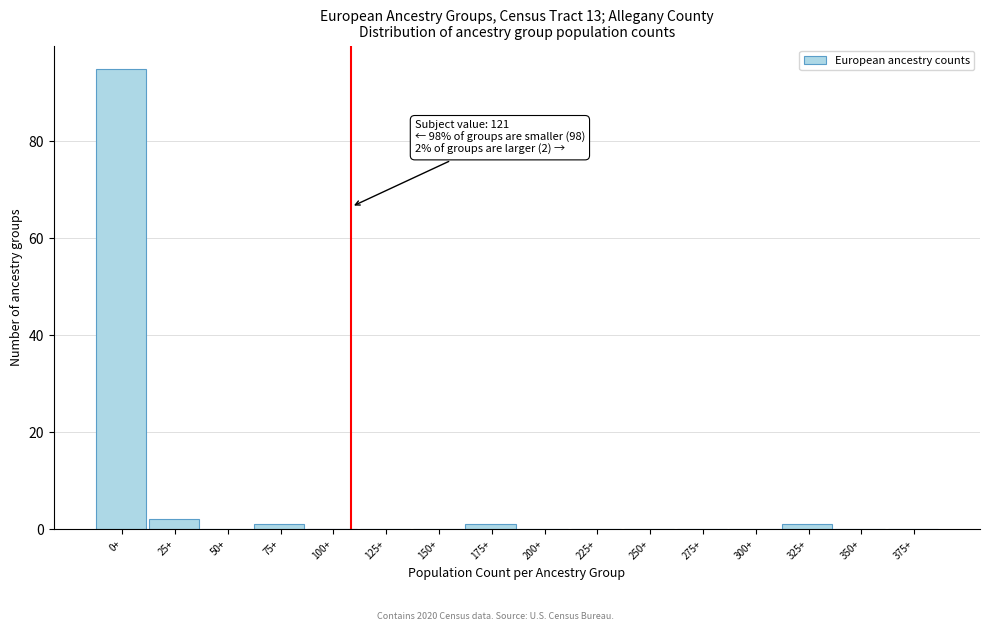

Reading right to left, extract all data points from this chart.

375+=0	350+=0	325+=1	300+=0	275+=0	250+=0	225+=0	200+=0	175+=1	150+=0	125+=0	100+=0	75+=1	50+=0	25+=2	0+=95